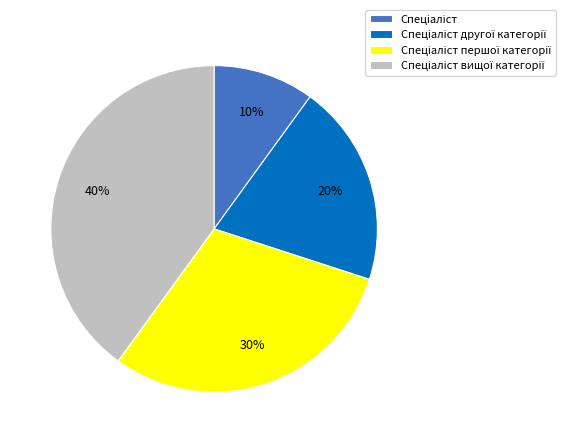

Count the number of slices in the pie.

4